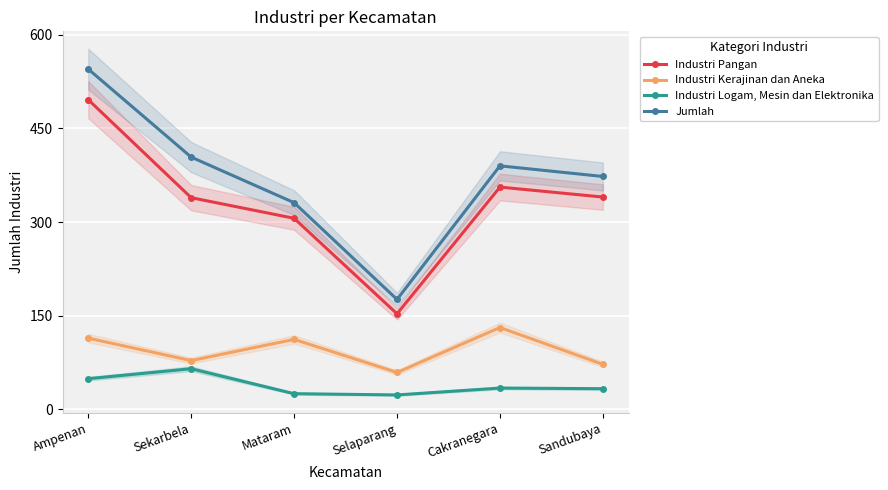

Count the number of data series in this chart.

4